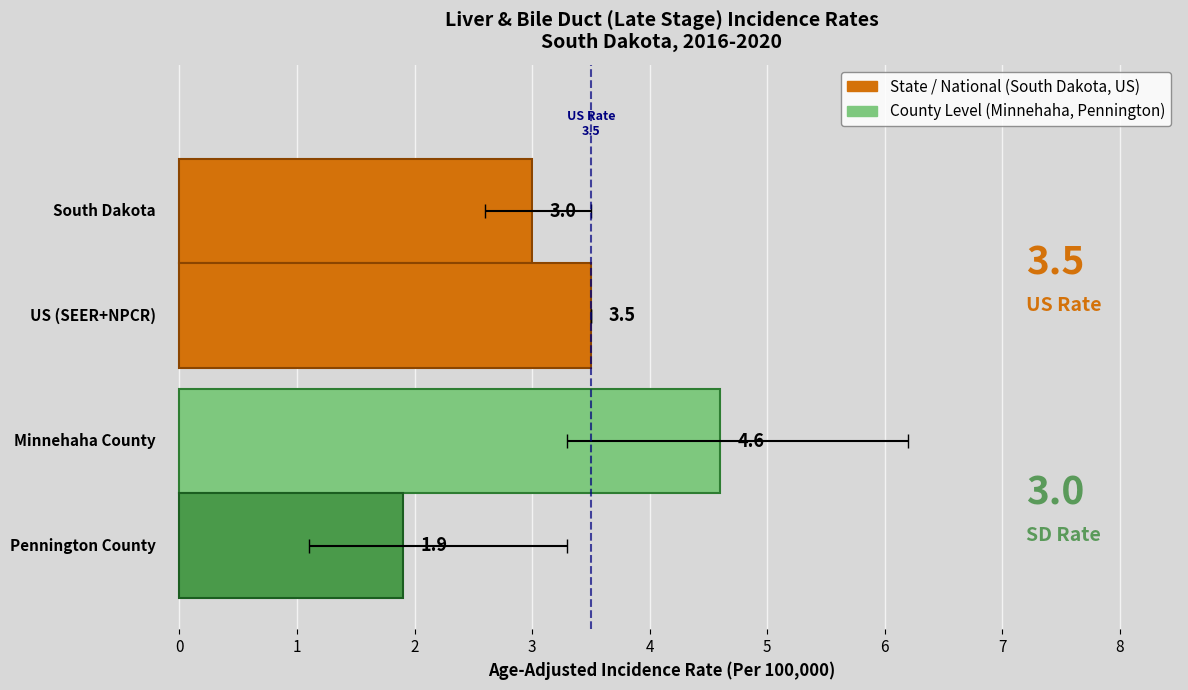

Is it true that the value at −1 is 0.9?

False